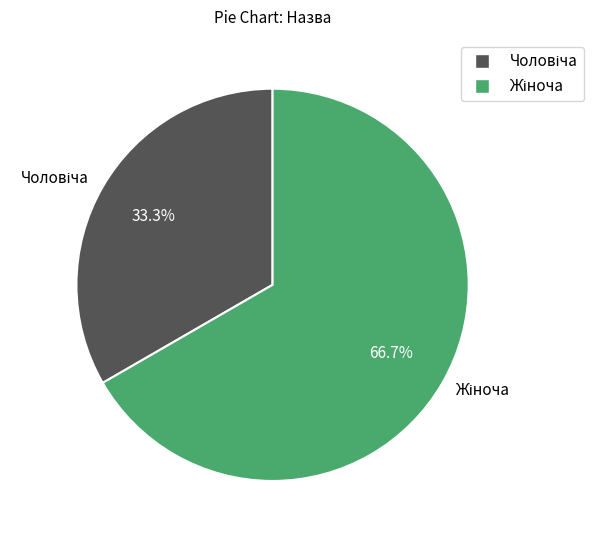

Does any single category account for the majority?

Yes